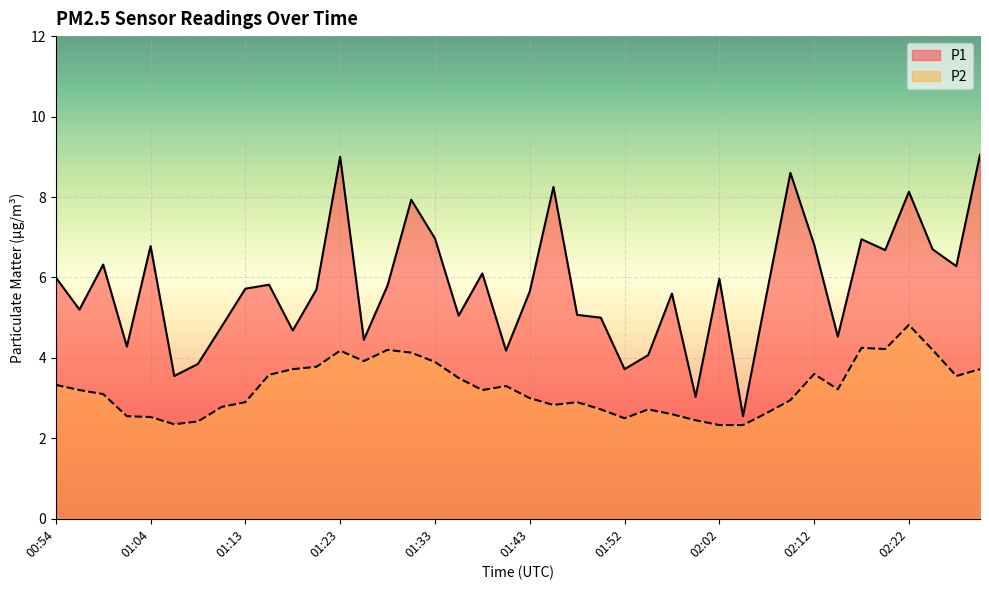

What is the value of the P2 point at the 13th from the left?

4.2